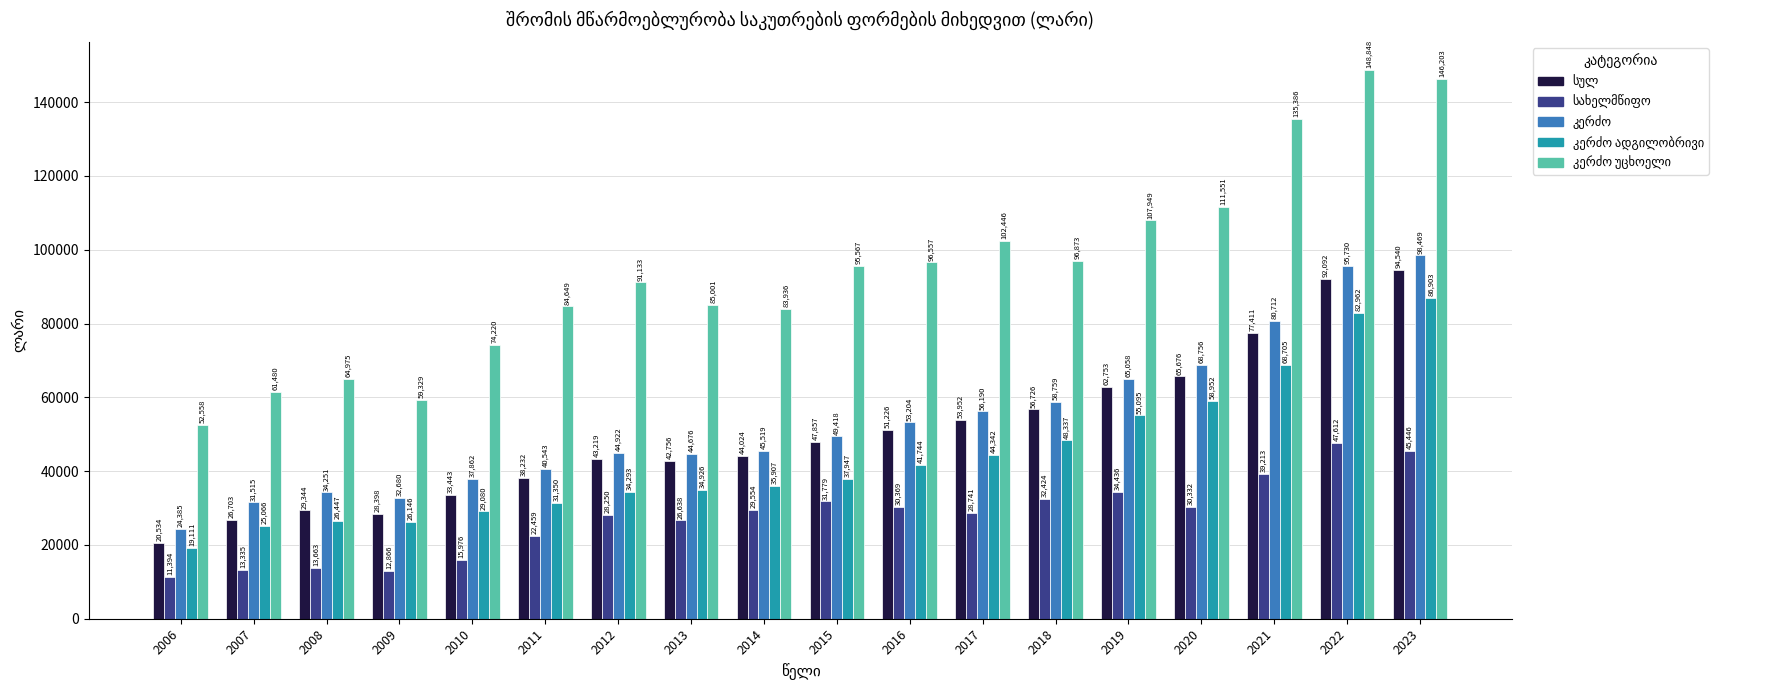

What is the difference between the highest and lowest values at 2018?

64449